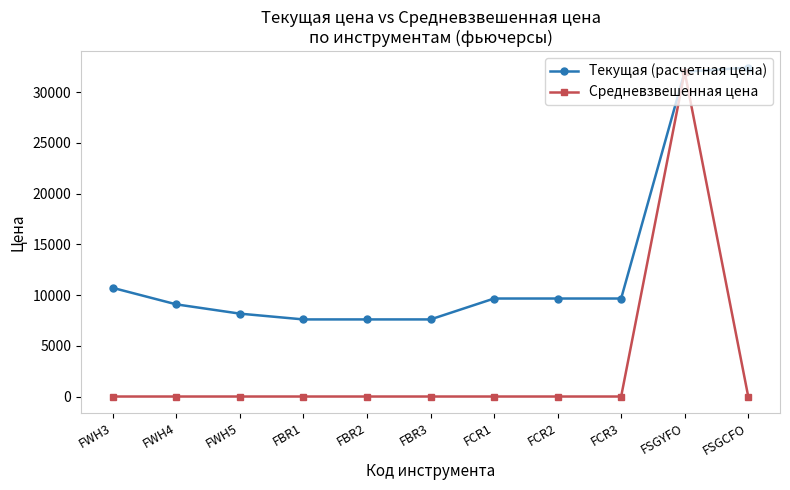

Reading right to left, transcribe all the data shown in this chart.

Текущая (расчетная цена): FSGCFO=32400.0	FSGYFO=31999.0	FCR3=9654.8	FCR2=9654.8	FCR1=9654.8	FBR3=7595.0	FBR2=7595.0	FBR1=7595.0	FWH5=8164.8	FWH4=9077.7	FWH3=10703.2
Средневзвешенная цена: FSGCFO=0.0	FSGYFO=31999.0	FCR3=0.0	FCR2=0.0	FCR1=0.0	FBR3=0.0	FBR2=0.0	FBR1=0.0	FWH5=0.0	FWH4=0.0	FWH3=0.0